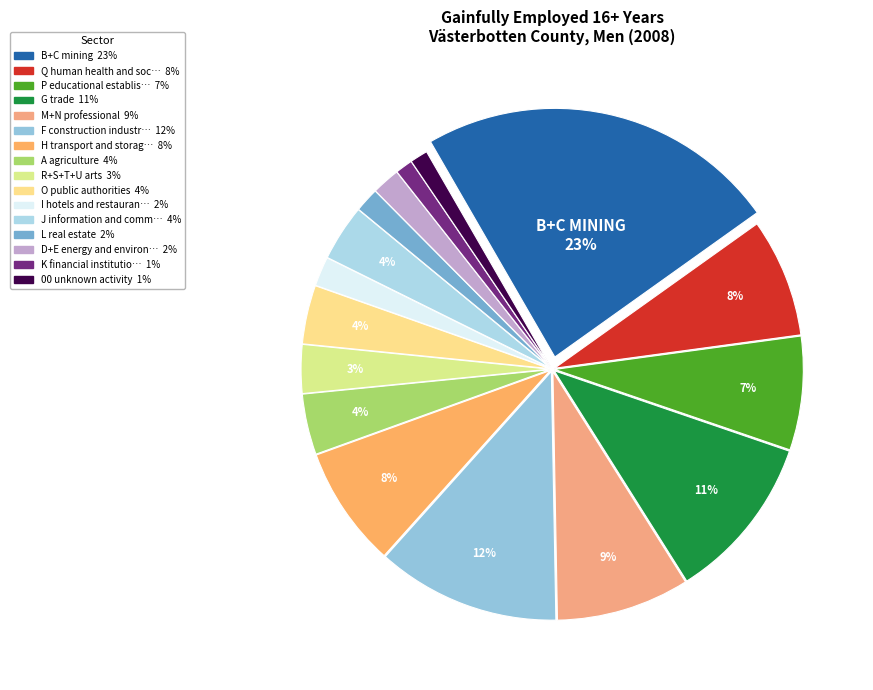

How many slices are in this pie chart?

16